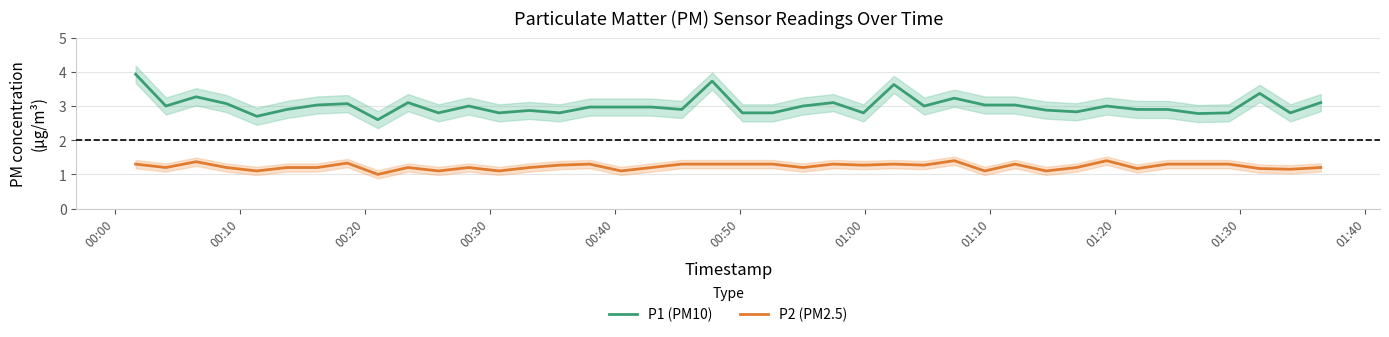

True or false: P1 (PM10) and P2 (PM2.5) intersect in this chart.

False